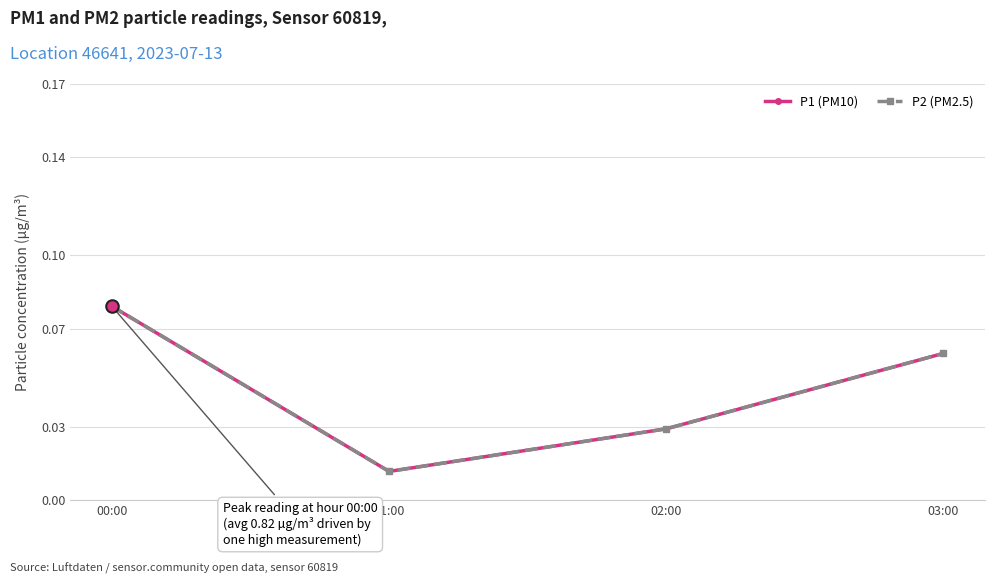

True or false: P1 (PM10) has more than 1 interior local peaks.

False